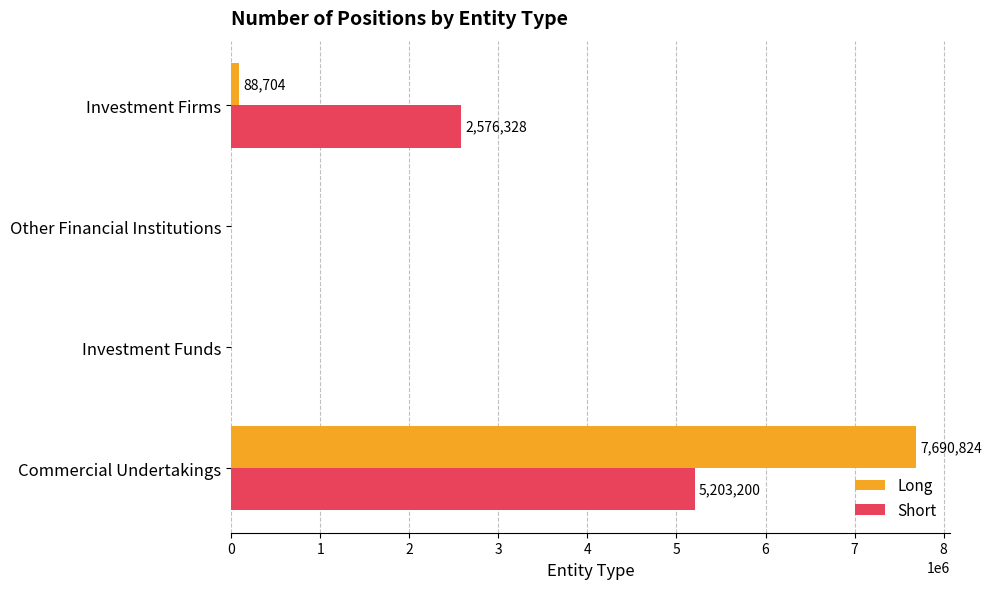

What is the sum of all Long values?

7779528